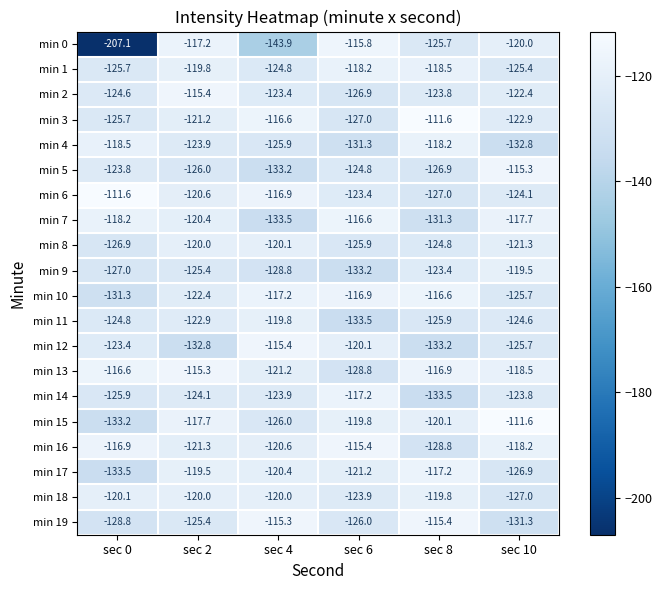

What is the greatest value displayed?

-111.6